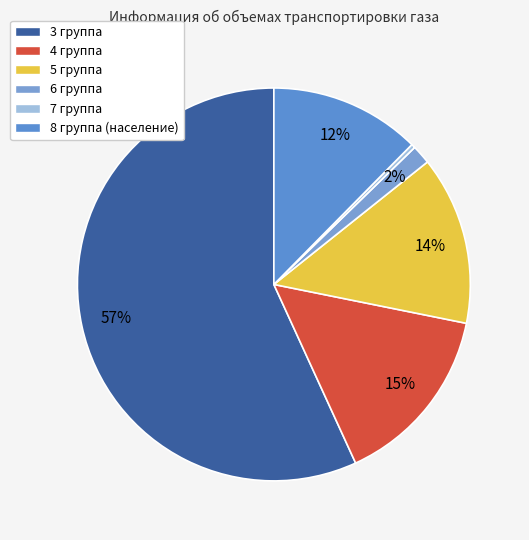

How many segments does this pie chart have?

6